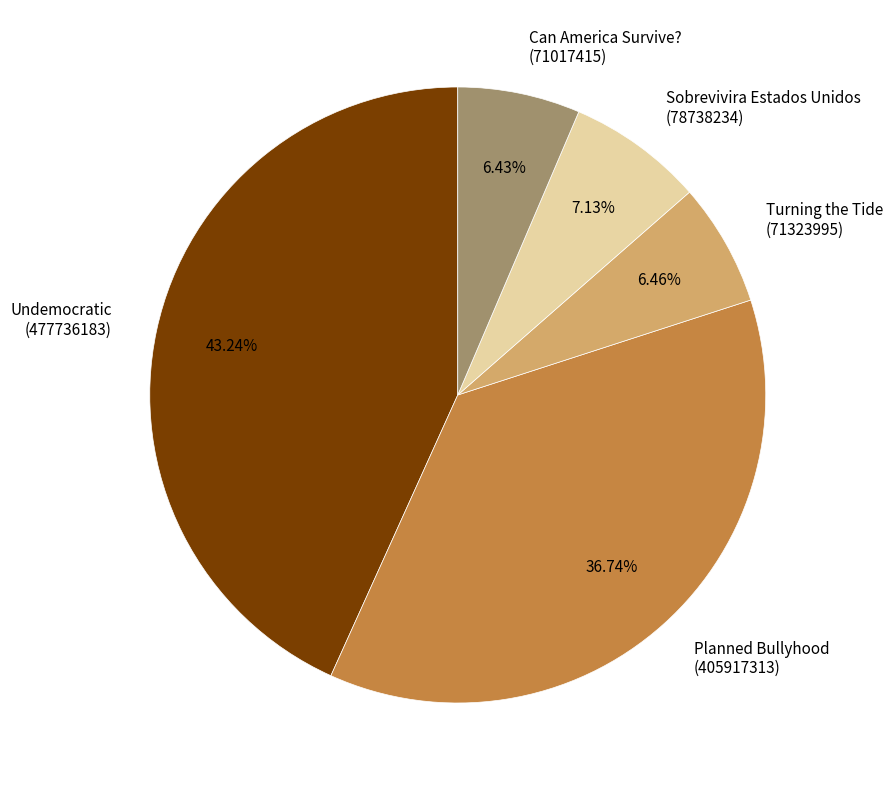

Is Turning the Tide (71323995) the majority of the pie?

No